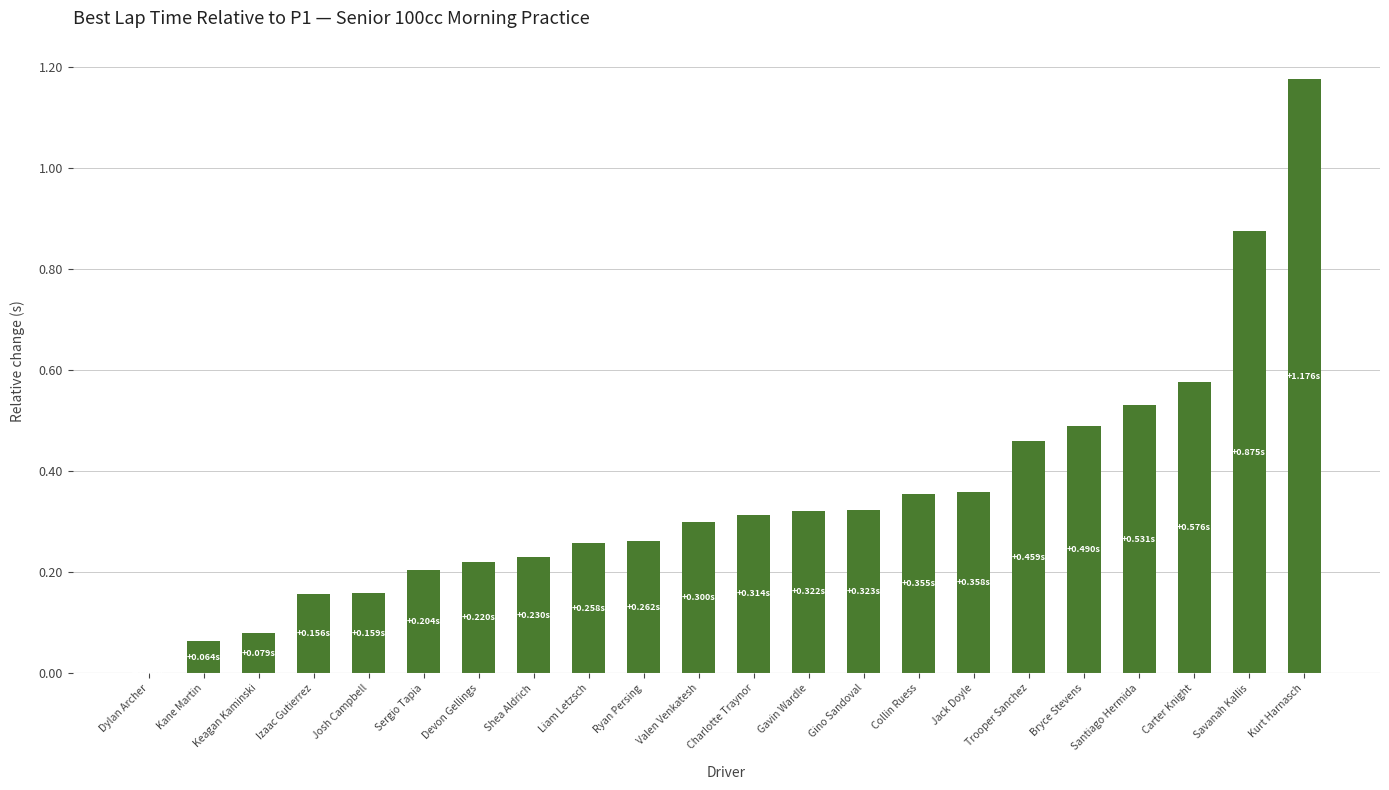

Count the number of categories in the chart.

22